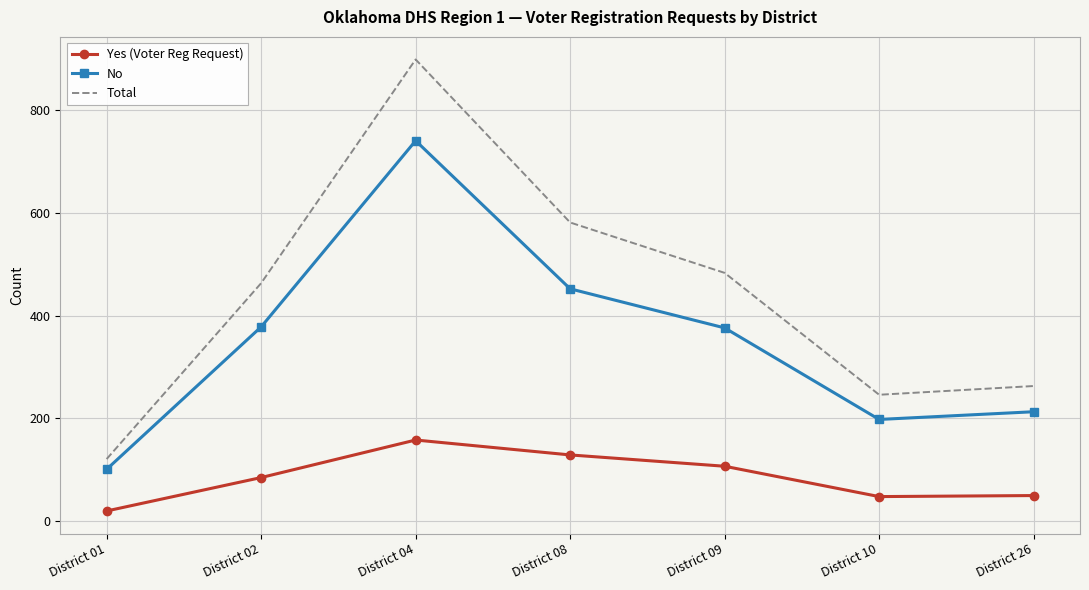

At which category is the sum across all series the highest?

District 04